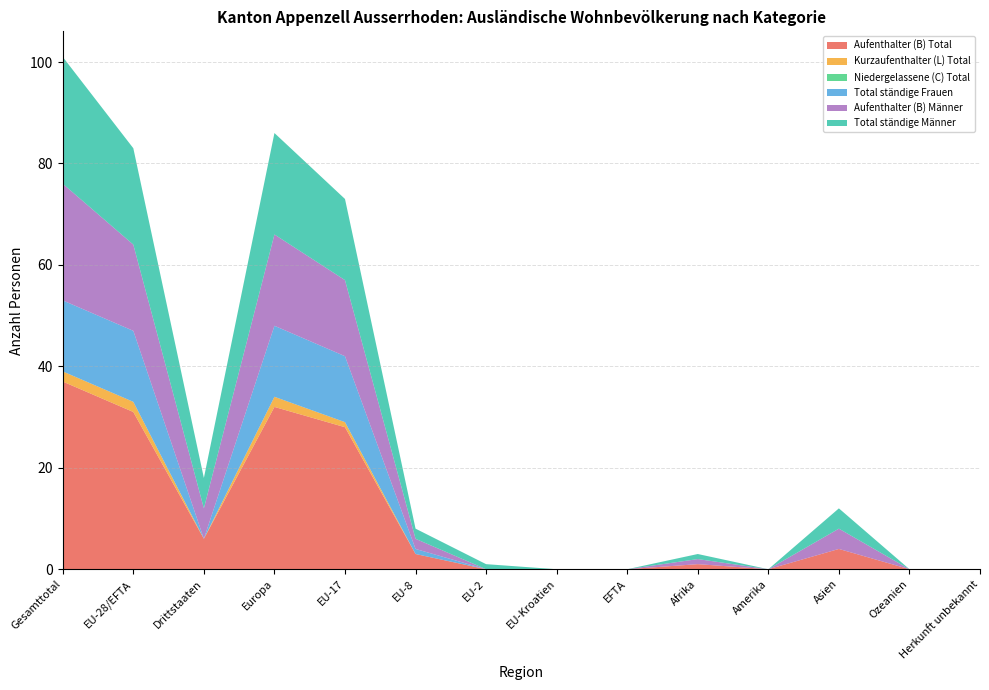

Reading right to left, what are all the values shown in this chart?

Aufenthalter (B) Total: 0	0	4	0	1	0	0	0	3	28	32	6	31	37
Kurzaufenthalter (L) Total: 0	0	0	0	0	0	0	0	0	1	2	0	2	2
Niedergelassene (C) Total: 0	0	0	0	0	0	0	0	0	0	0	0	0	0
Total ständige Frauen: 0	0	0	0	0	0	0	0	1	13	14	0	14	14
Aufenthalter (B) Männer: 0	0	4	0	1	0	0	0	2	15	18	6	17	23
Total ständige Männer: 0	0	4	0	1	0	0	1	2	16	20	6	19	25